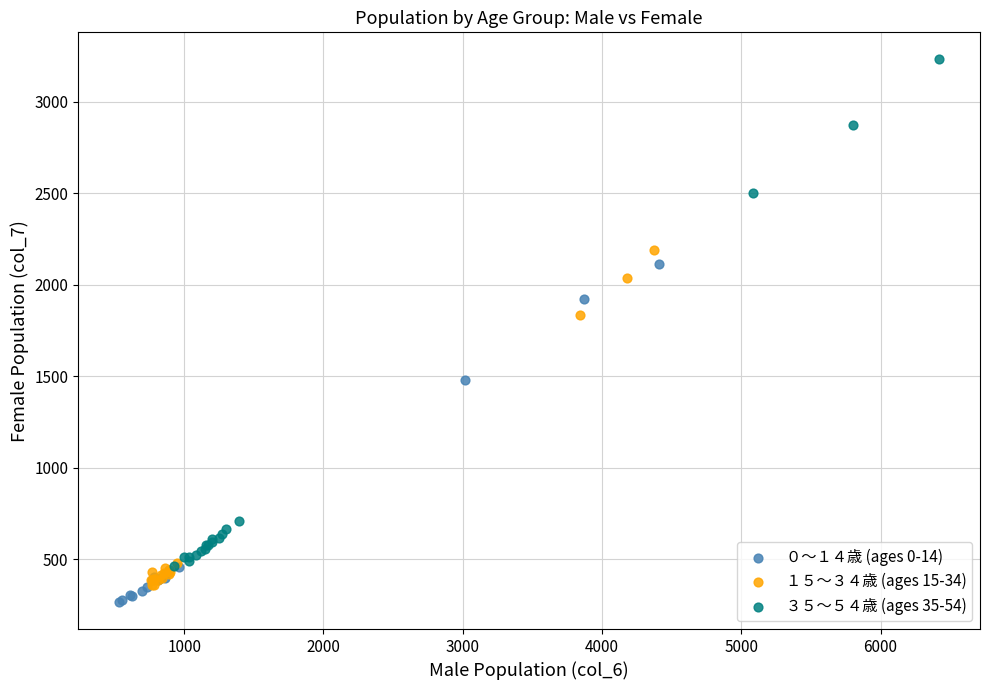

Which series has the largest Y range (max minus min)?

３５～５４歳 (ages 35-54)